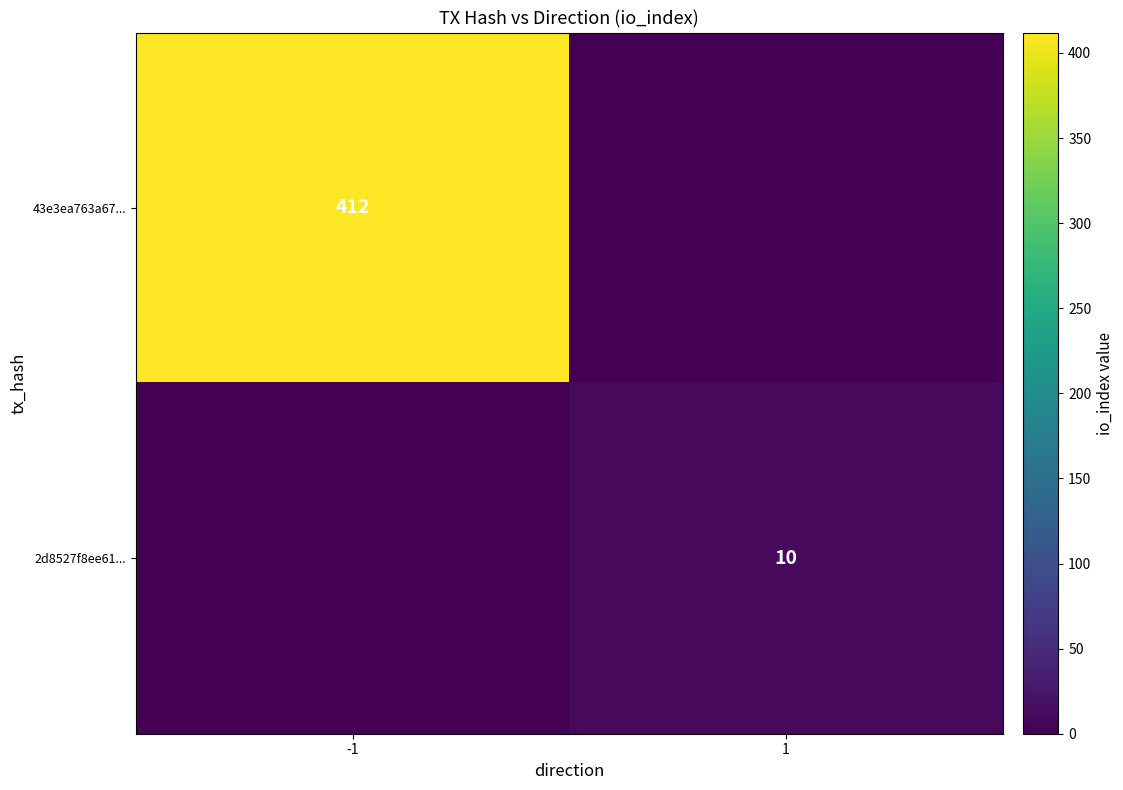

Is it true that 43e3ea763a67... equals 412 at -1?

True